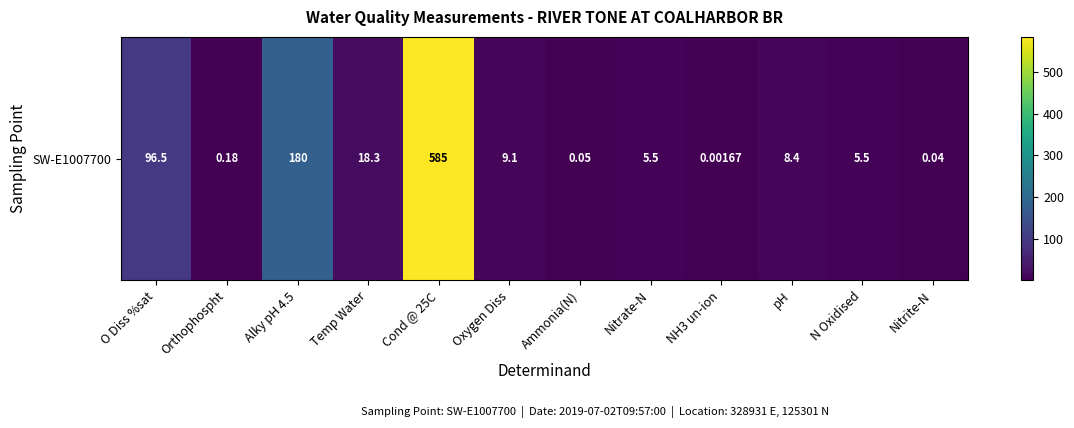

List the labels in order of value, smallest first.

NH3 un-ion, Nitrite-N, Ammonia(N), Orthophospht, Nitrate-N, N Oxidised, pH, Oxygen Diss, Temp Water, O Diss %sat, Alky pH 4.5, Cond @ 25C